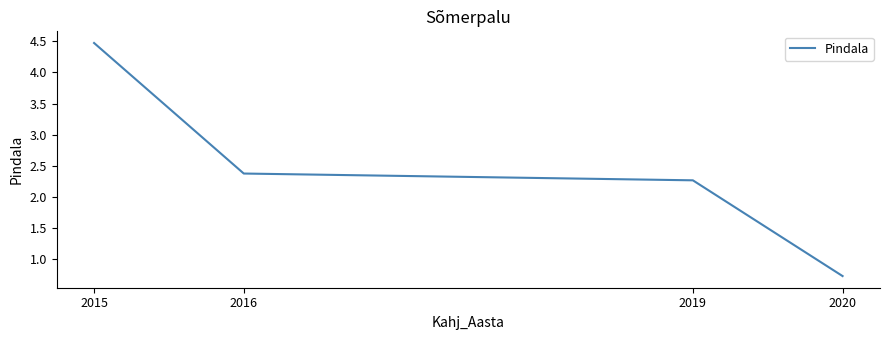

The chart shows a value of 0.3 at 2020. True or false?

False